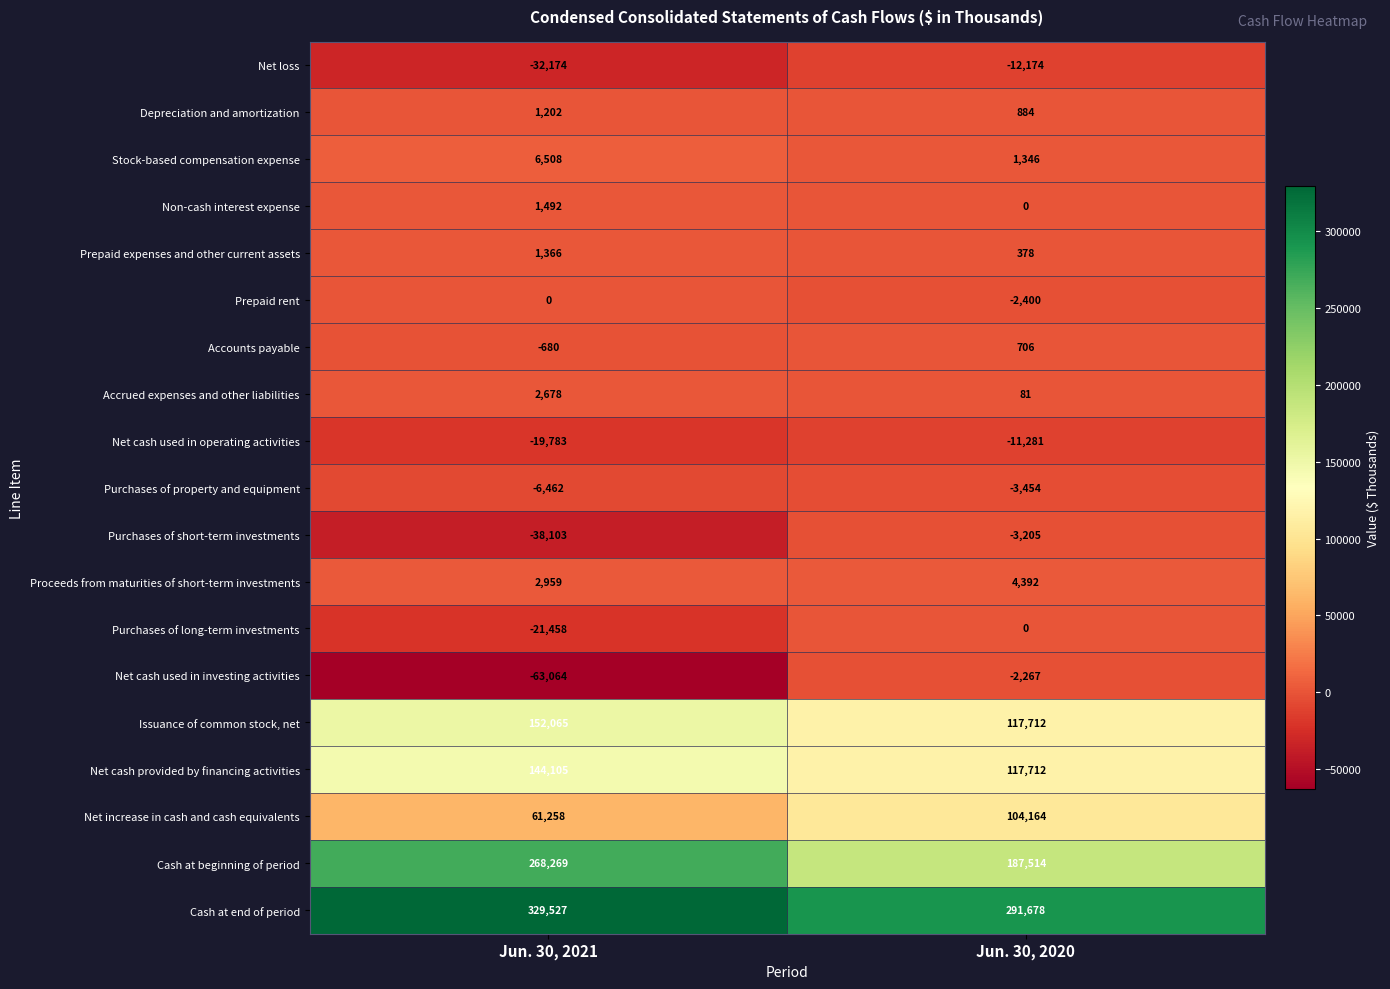

Between Jun. 30, 2021 and Jun. 30, 2020, which series saw the biggest shift?

Cash at beginning of period